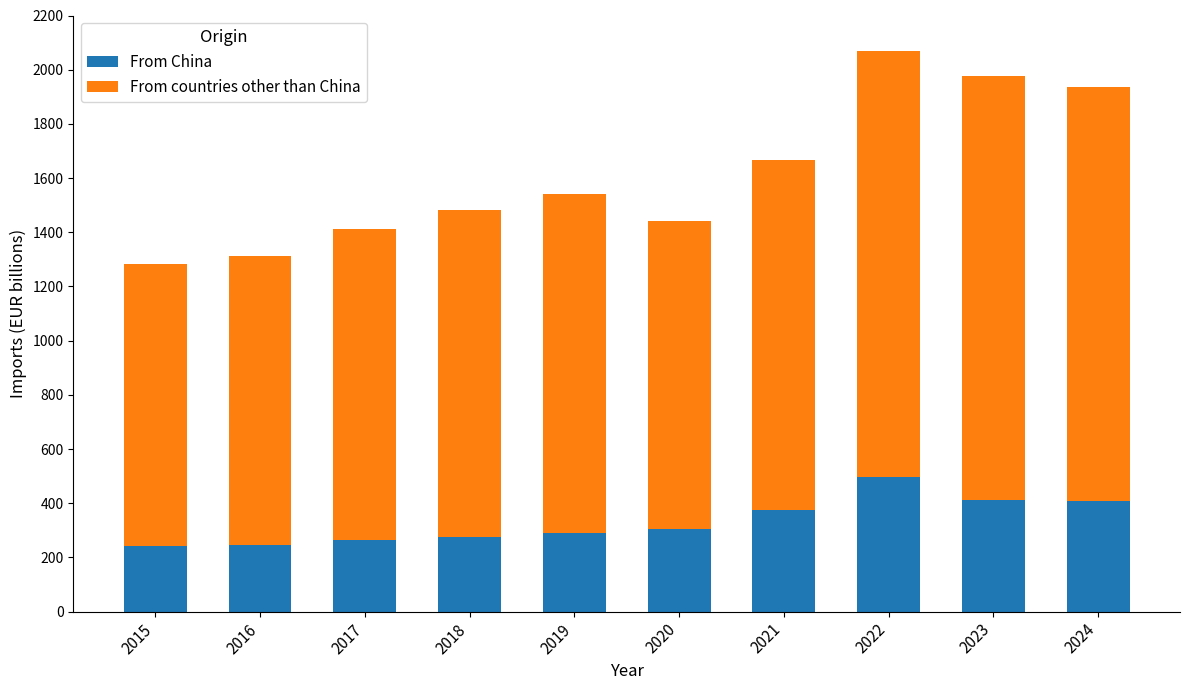

At which category is the sum across all series the highest?

2022